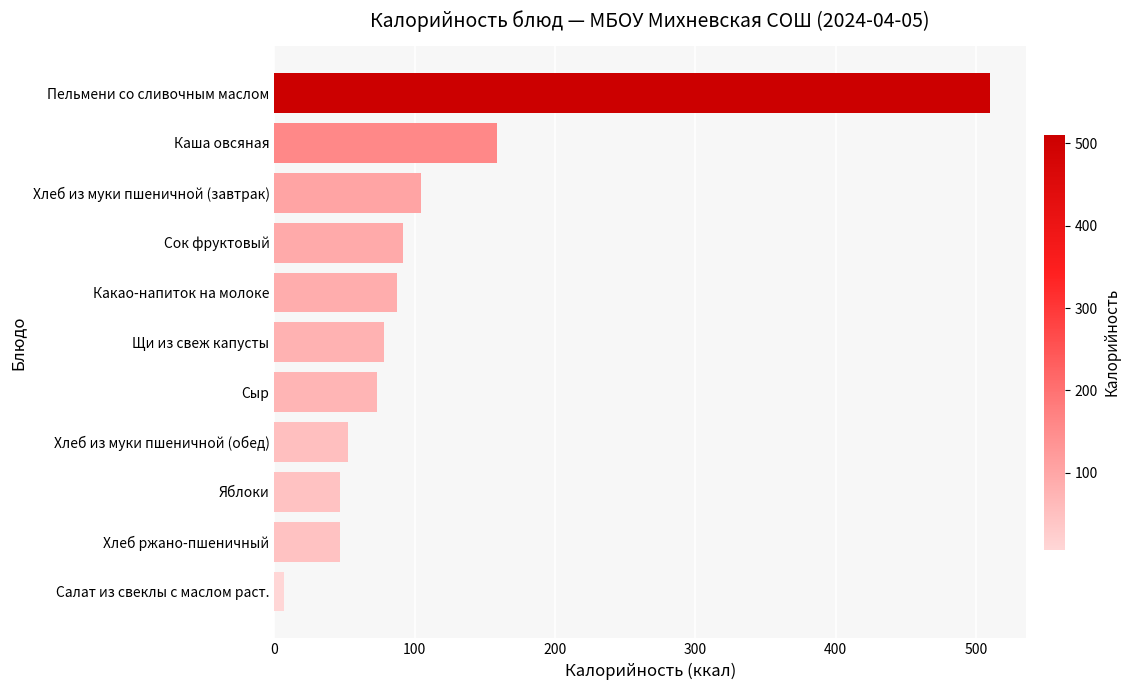

Is it true that the value at Каша овсяная is 158.5?

True